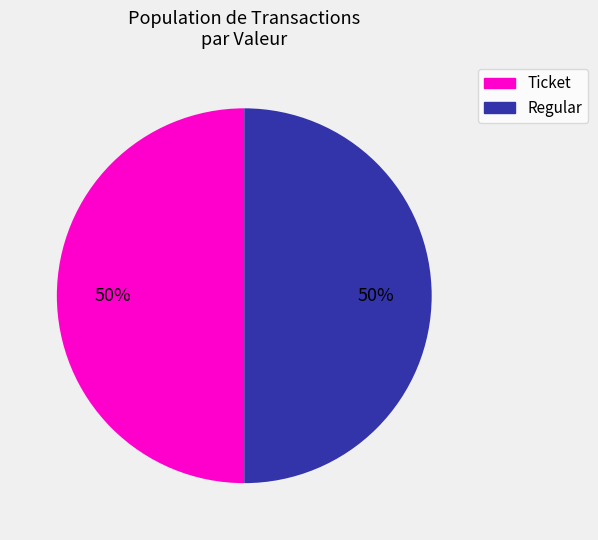

The Regular slice represents 99% of the pie. True or false?

False